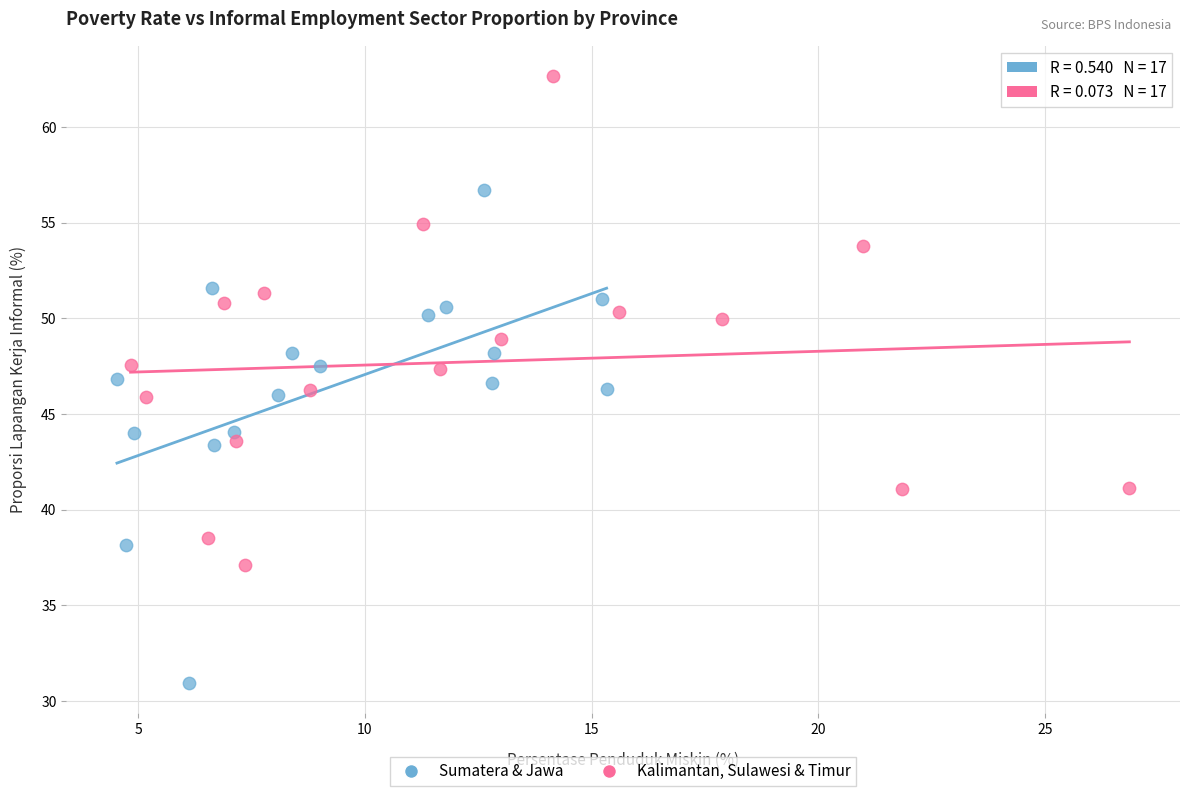

Which series contains the lowest Y value?

Sumatera & Jawa